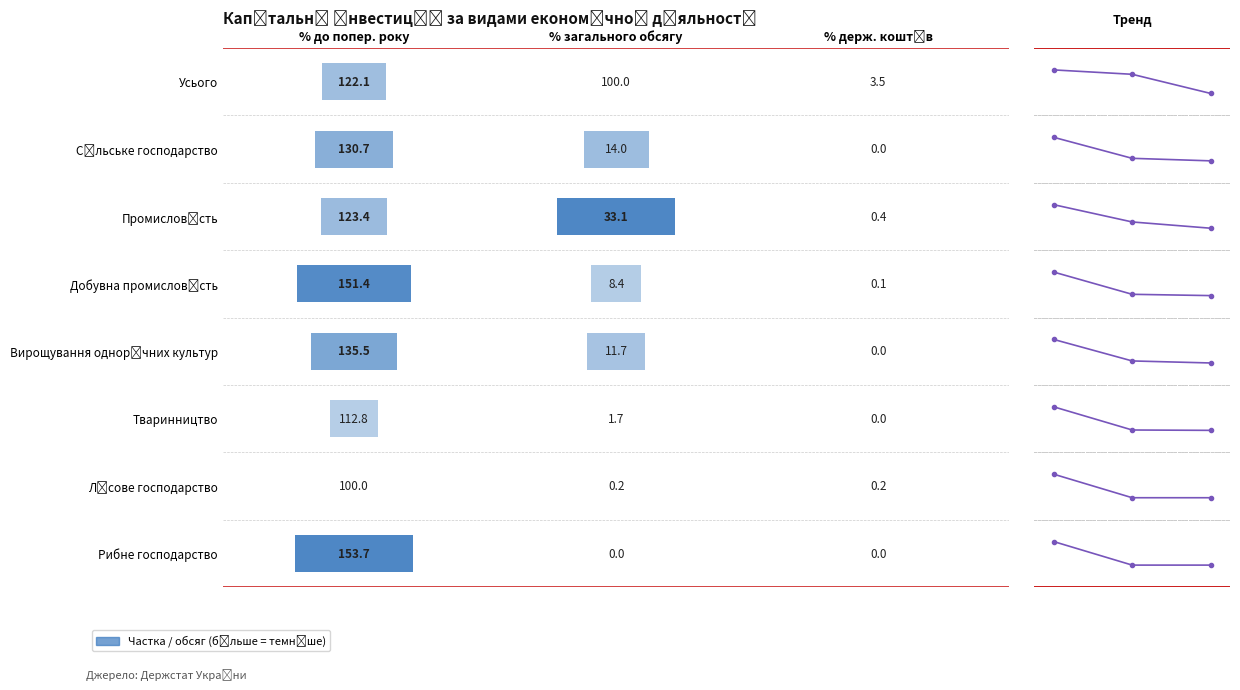

At how many categories does at least one series exceed 0?

3